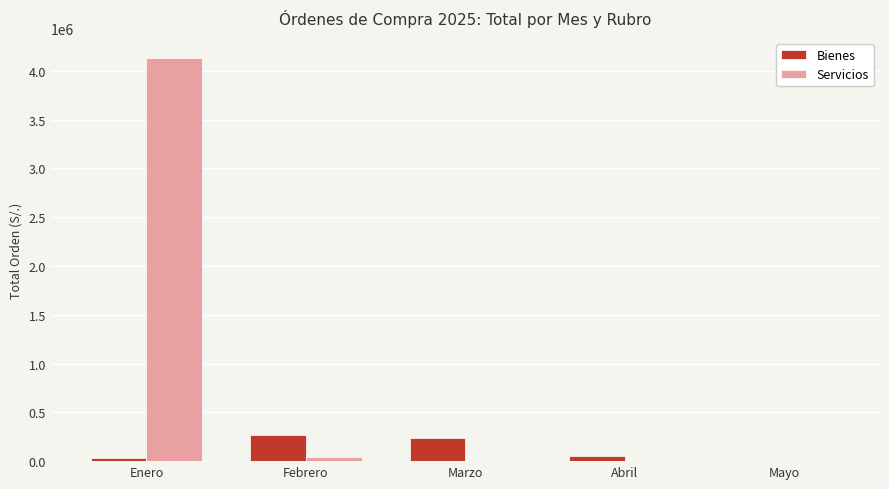

What is the total value across all series at Febrero?

305620.0